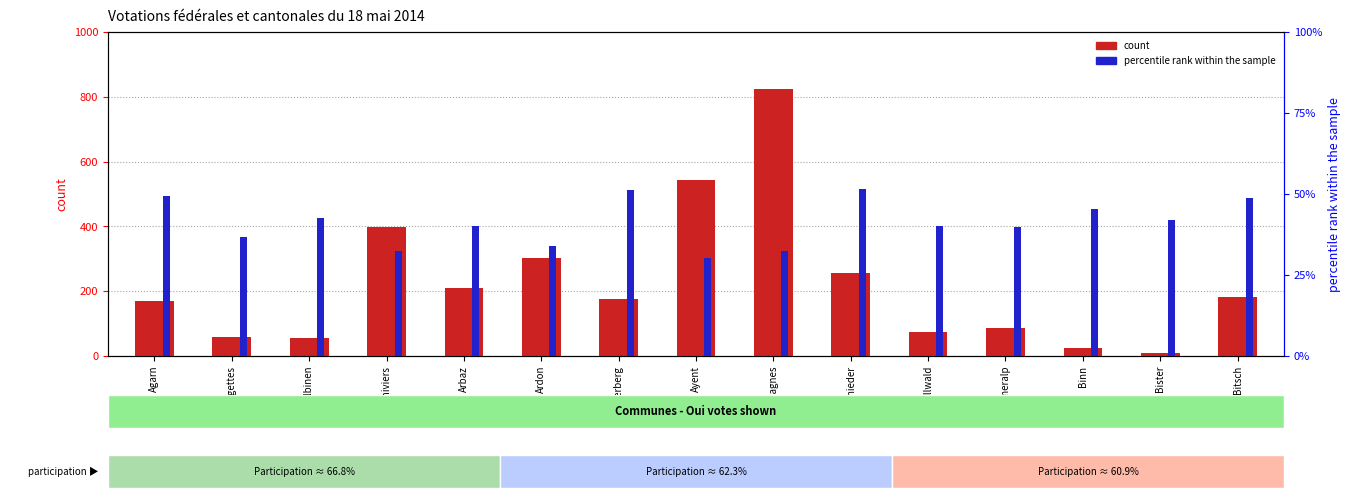

Does the chart contain any negative values?

No